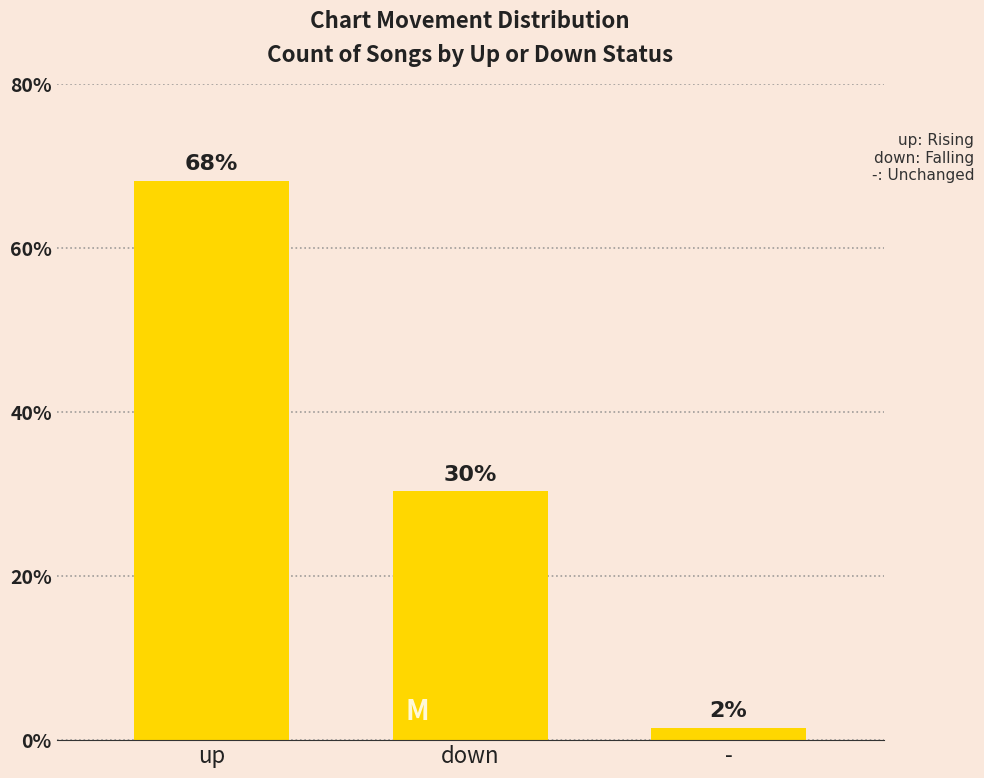

What is the change in value from up to -?

-66.7